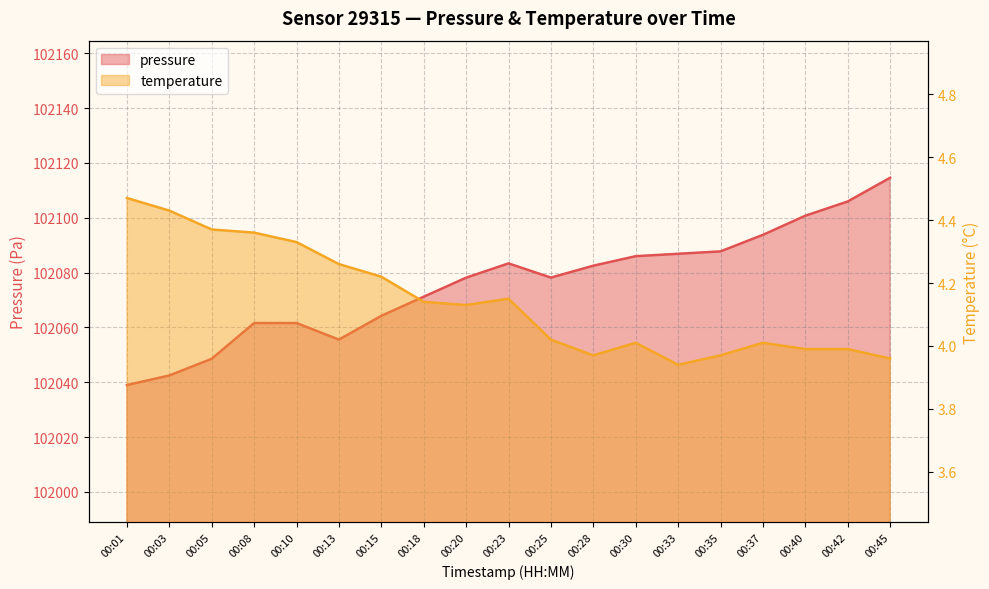

Reading left to right, transcribe all the data shown in this chart.

pressure: 102039.0	102042.5	102048.6	102061.6	102061.6	102055.6	102064.2	102071.2	102078.1	102083.3	102078.2	102082.5	102086.0	102086.8	102087.7	102093.8	102100.7	102105.9	102114.6
temperature: 4.5	4.4	4.4	4.4	4.3	4.3	4.2	4.1	4.1	4.2	4.0	4.0	4.0	3.9	4.0	4.0	4.0	4.0	4.0